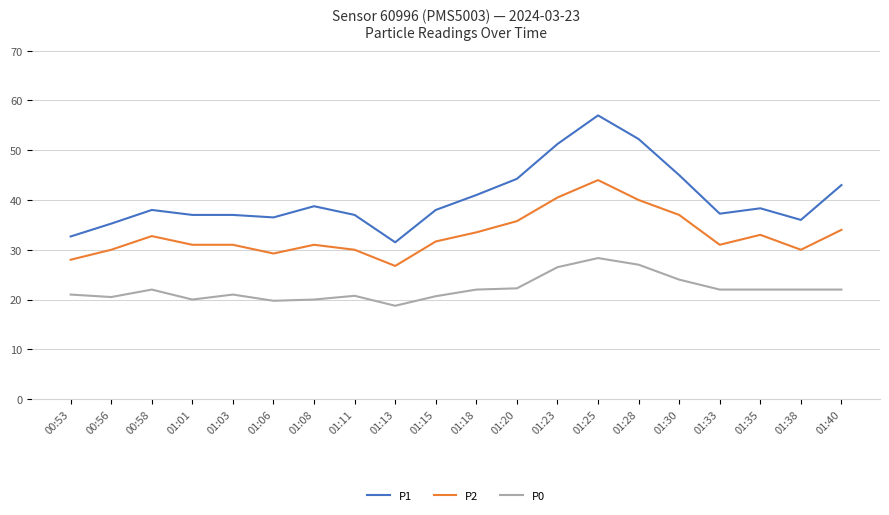

What is the maximum value shown in the chart?

57.0